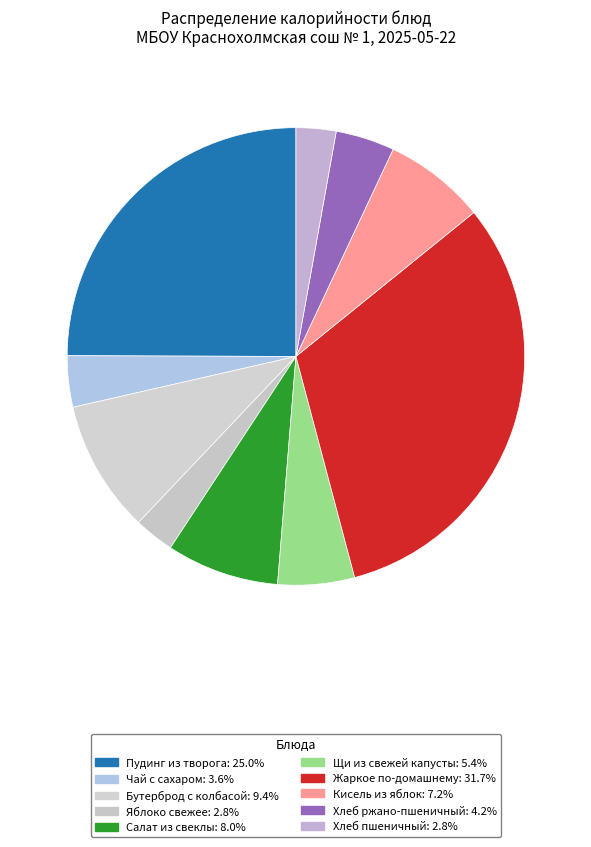

Is Бутерброд с колбасой the majority of the pie?

No